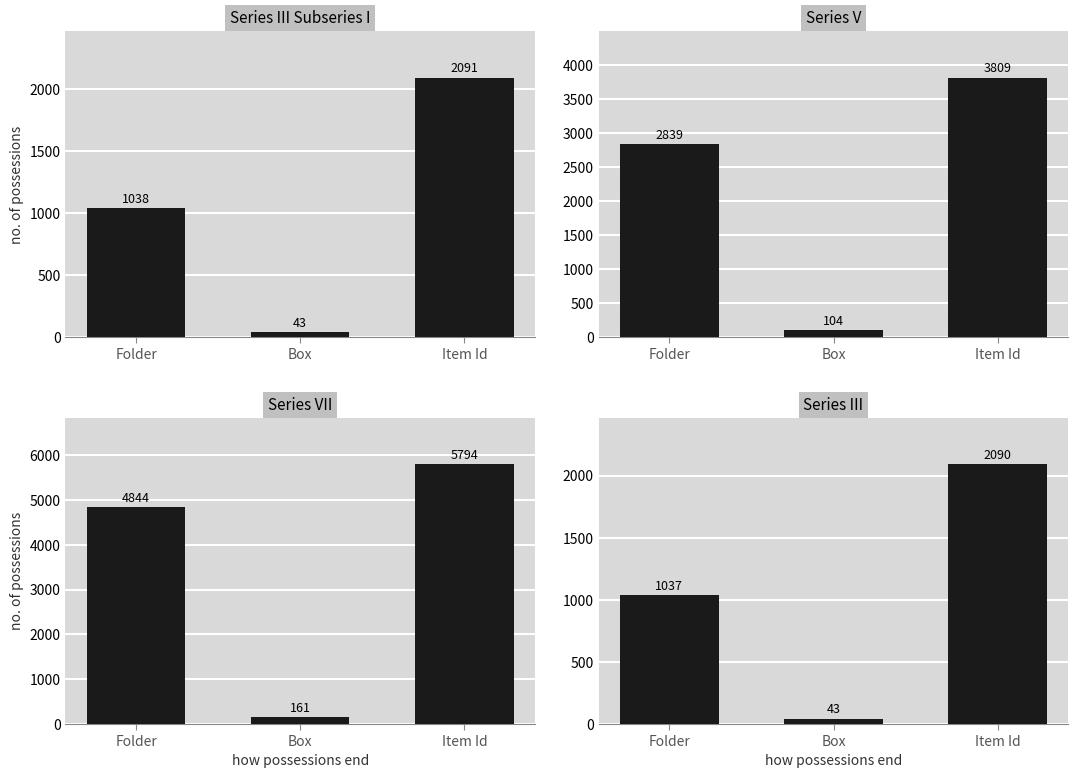

True or false: Series V has a value of 2839 at Folder.

True